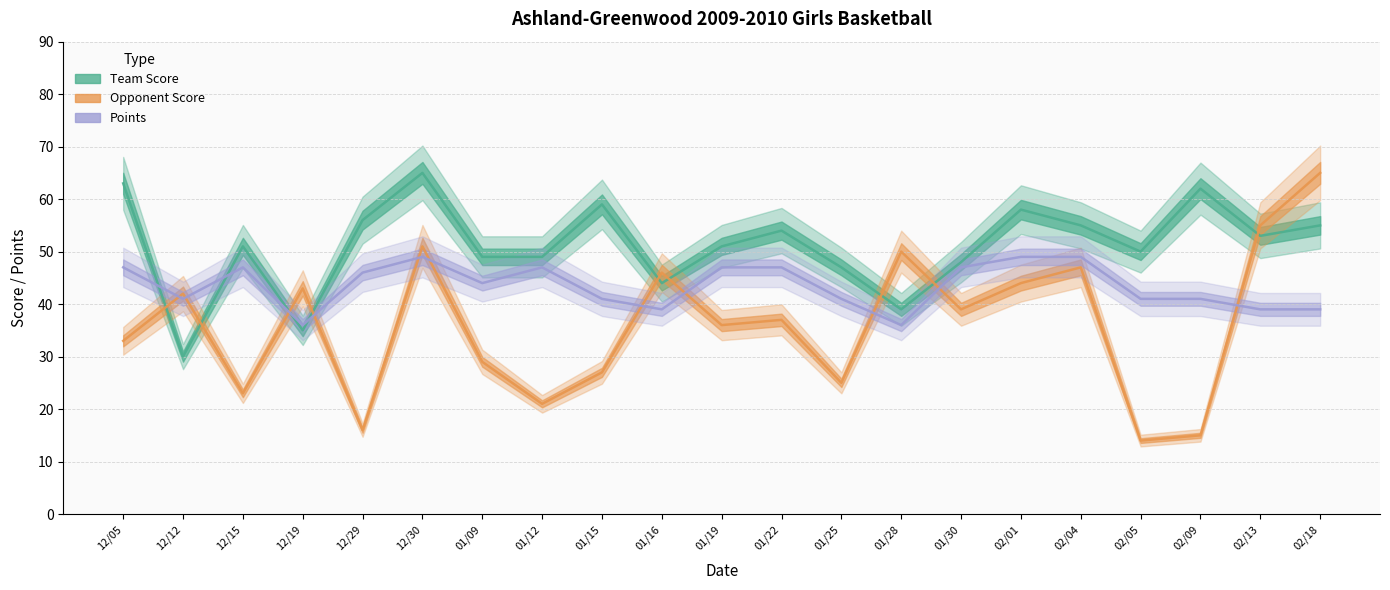

Rank the categories by Points value from lowest to highest.

12/19, 01/28, 01/16, 02/13, 02/18, 12/12, 01/15, 01/25, 02/05, 02/09, 01/09, 12/29, 12/05, 12/15, 01/12, 01/19, 01/22, 01/30, 12/30, 02/01, 02/04